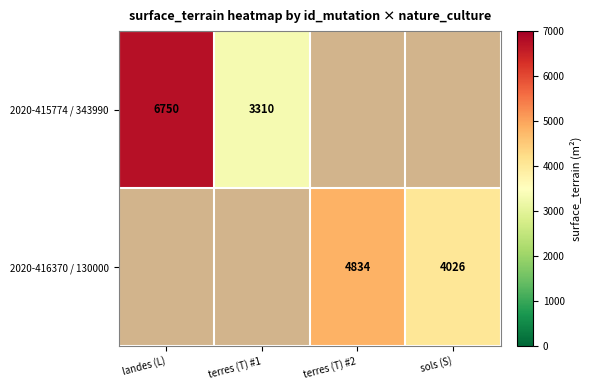

The value of 2020-416370 / 130000 at sols (S) is 4026. True or false?

True